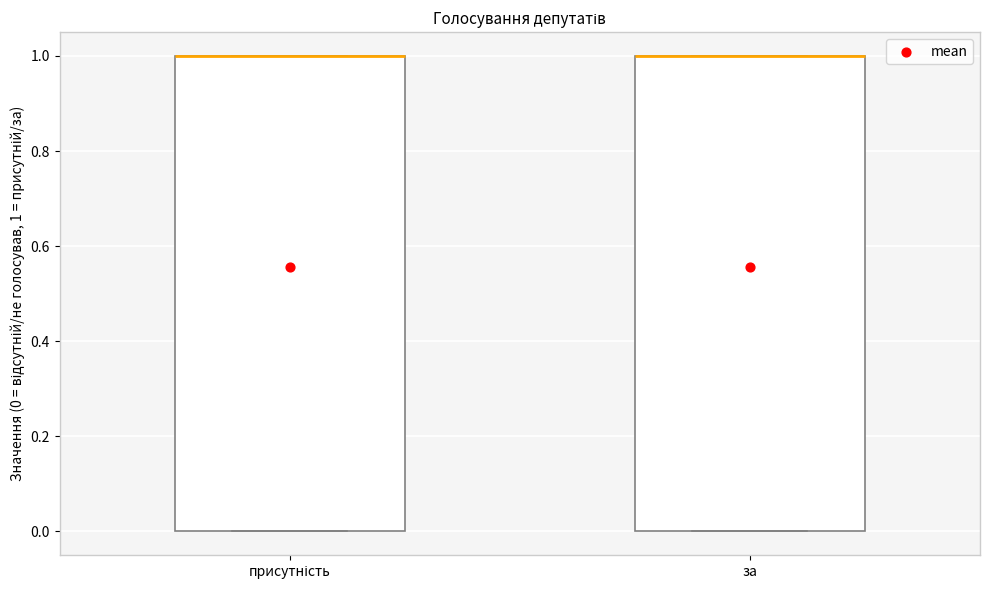

Reading left to right, read every box against the y-axis: the position of its median line, the range the box covers, and the ends of its whiskers. The values are not printed on the chart, so give them approximately, as read against the axis.

присутність: median 1 (drawn on the box's upper edge), box 0 to 1, whiskers 0 to 1
за: median 1 (drawn on the box's upper edge), box 0 to 1, whiskers 0 to 1